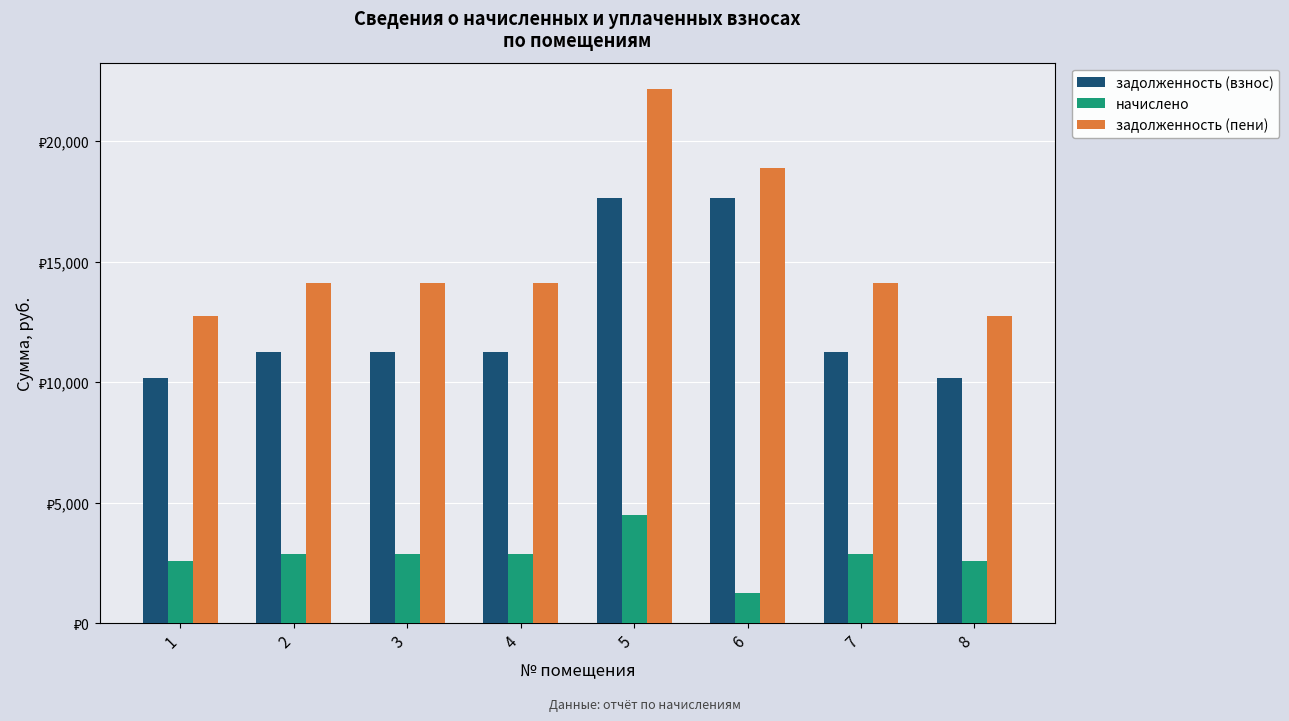

What is the minimum value shown in the chart?

1234.5